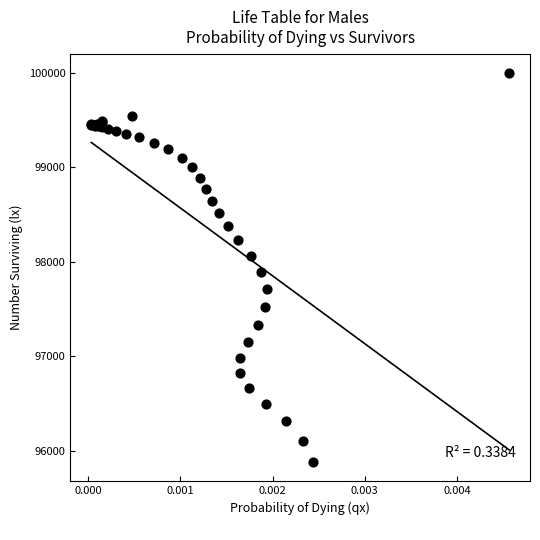

What Y value in the scatter plot is closest to 97939?

97893.4